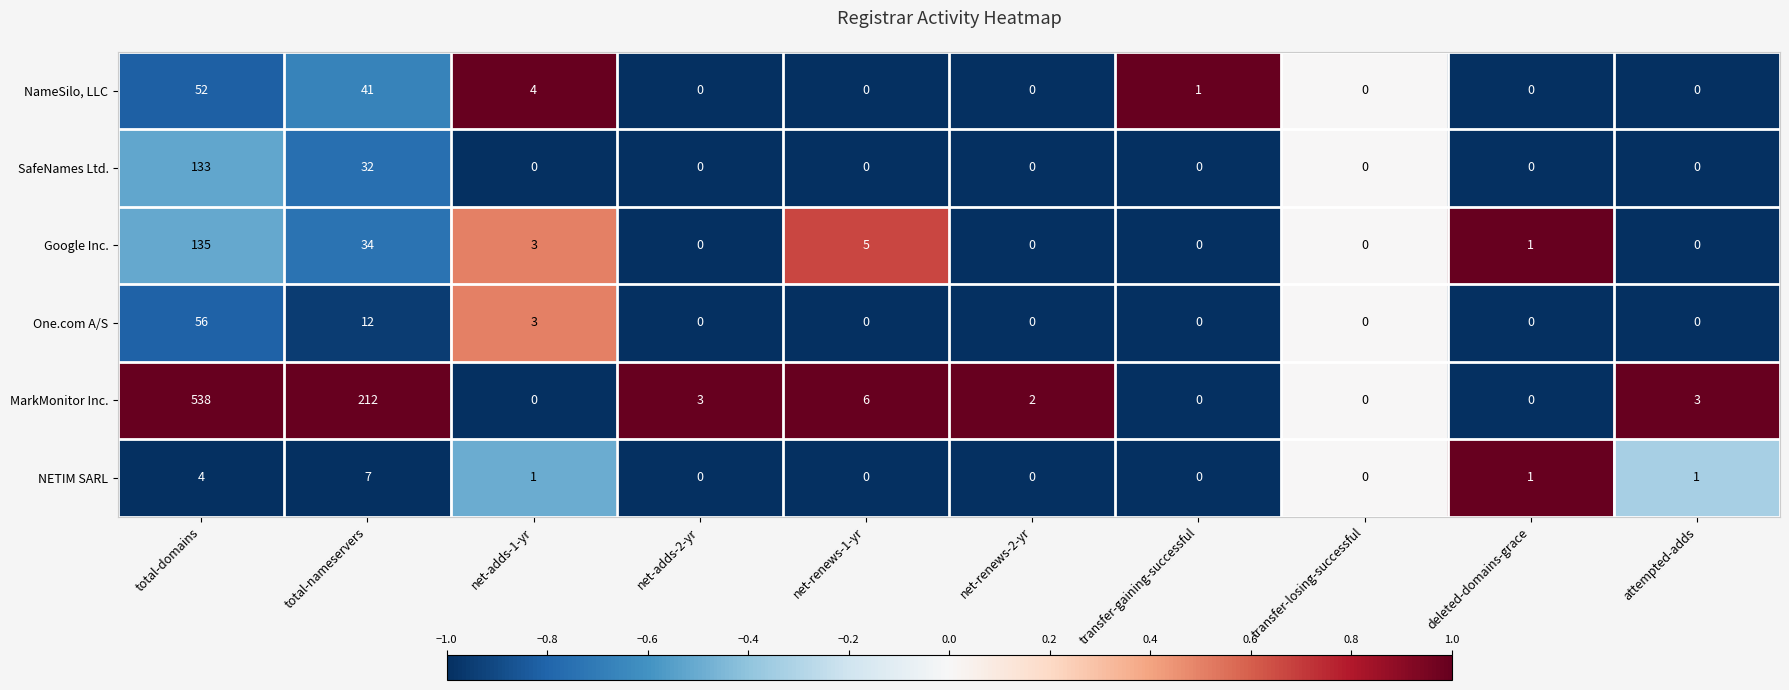

Count the number of data series in this chart.

6